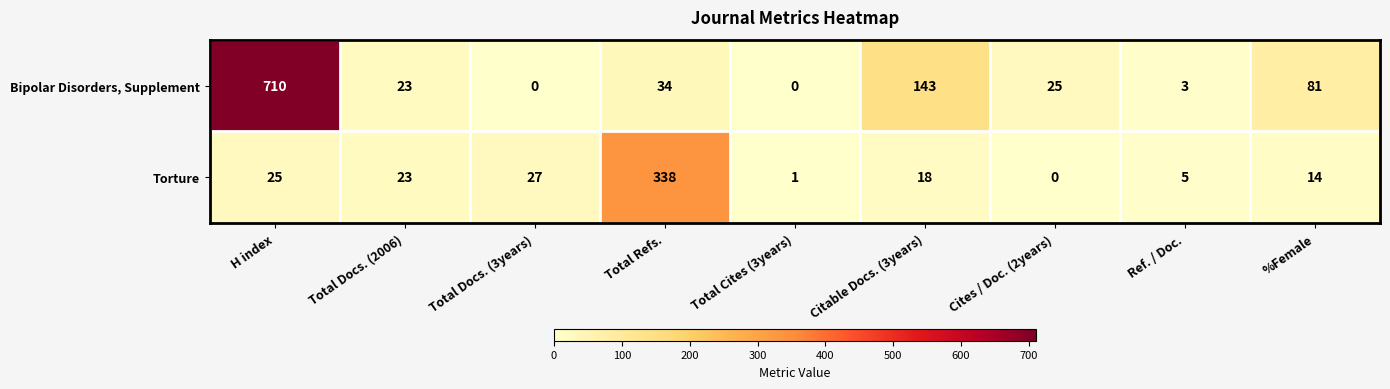

How many categories are shown in the chart?

9